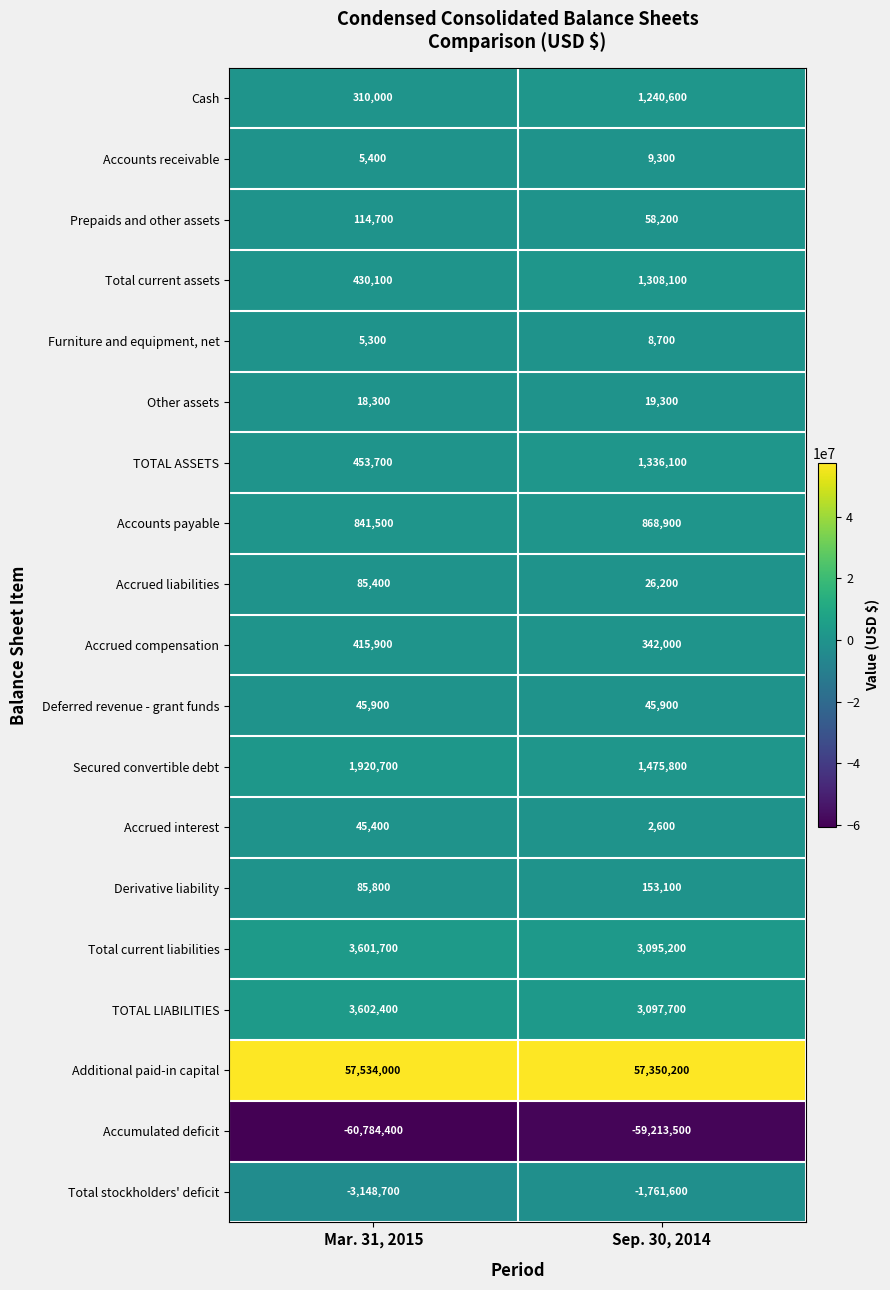

What value does the Accrued compensation series have at Mar. 31, 2015?

415900